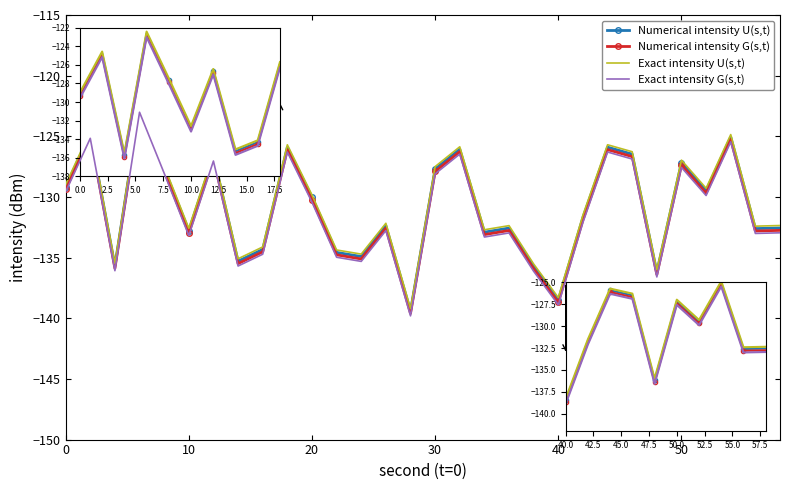

In Numerical intensity U(s,t), how many points are higher than both neighbors (excluding endpoints)?

10